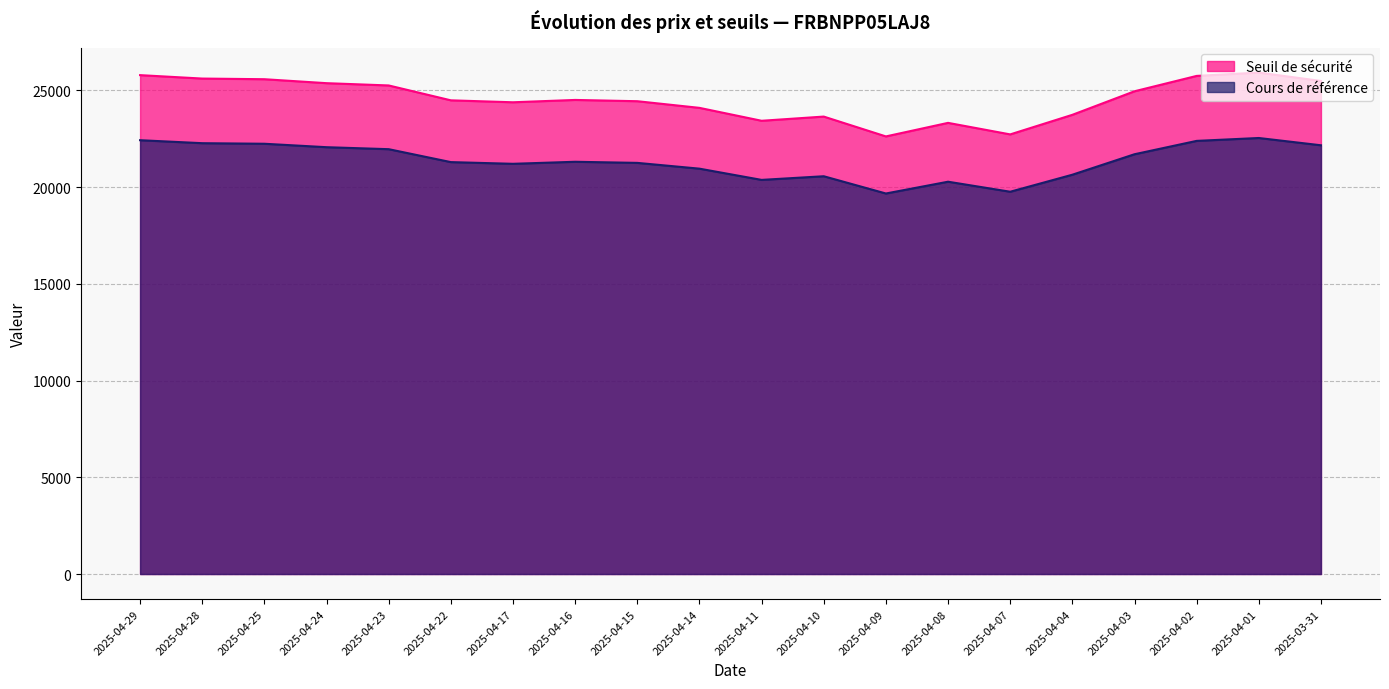

Does the chart have visible grid lines?

Yes